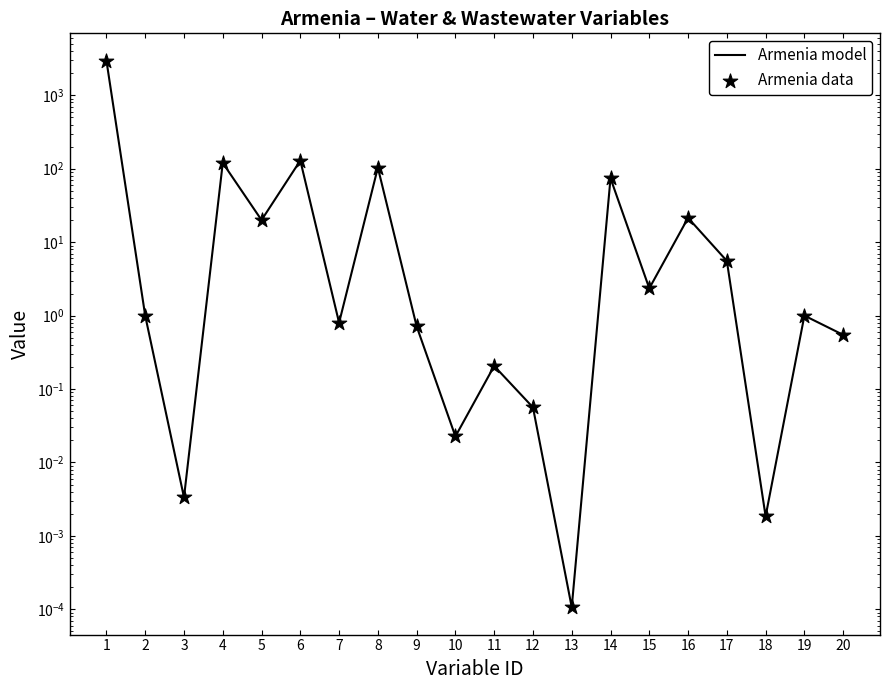

What are all the series names shown in the legend?

Armenia model, Armenia data